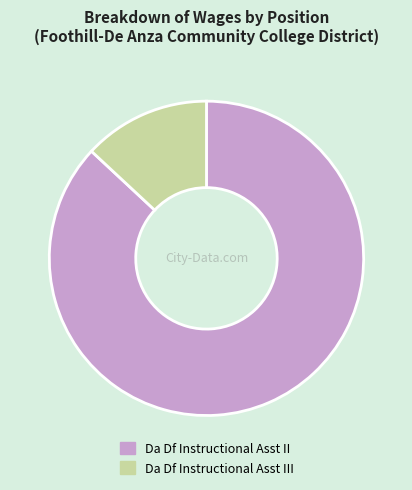

Is it true that Da Df Instructional Asst III is 13% of the pie?

True